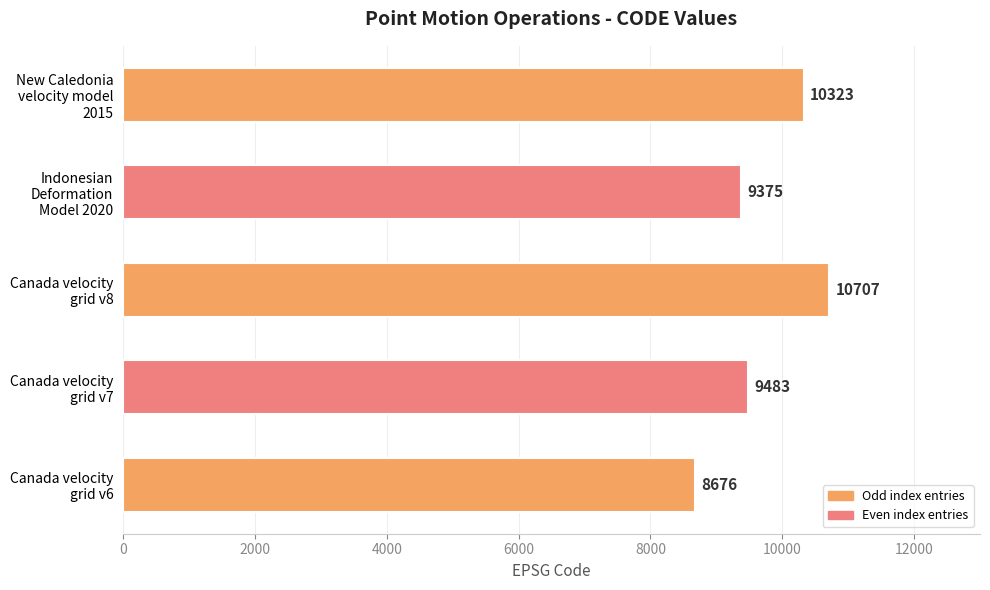

What is the minimum value shown in the chart?

8676